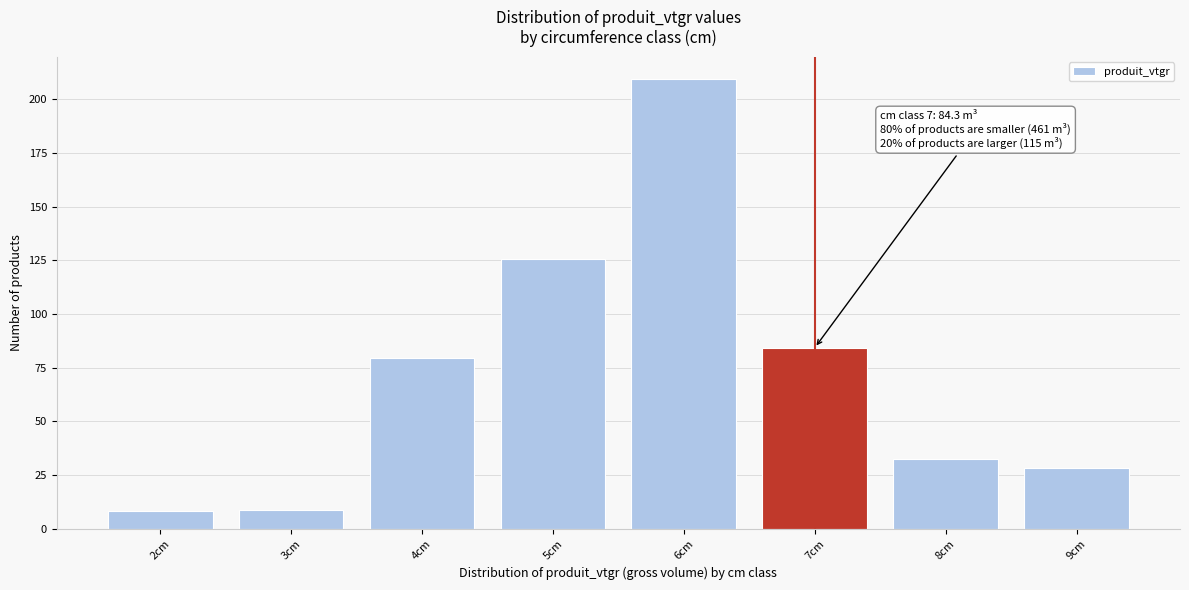

The value at 7cm is 84.3. True or false?

True